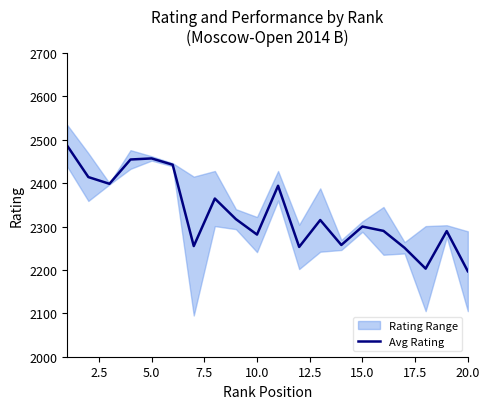

Does the chart display data point markers on the line(s)?

No